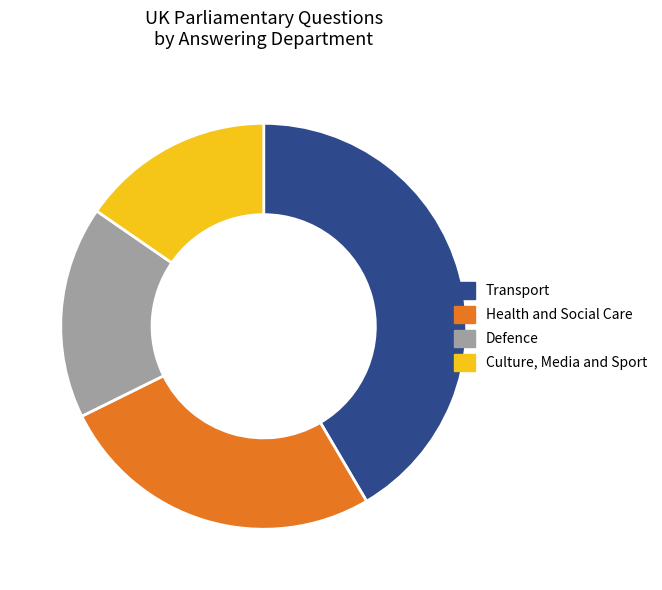

The Transport slice represents 42% of the pie. True or false?

True